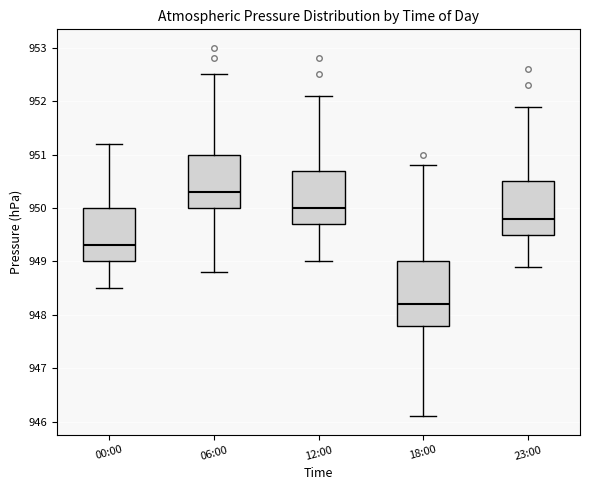

Reading left to right, read every box against the y-axis: the position of its median line, the range the box covers, and the ends of its whiskers. The values are not printed on the chart, so give them approximately, as read against the axis.

00:00: median 949.3, box 949.0 to 950.0, whiskers 948.5 to 951.2
06:00: median 950.3, box 950.0 to 951.0, whiskers 948.8 to 952.5
12:00: median 950.0, box 949.7 to 950.7, whiskers 949.0 to 952.1
18:00: median 948.2, box 947.8 to 949.0, whiskers 946.1 to 950.8
23:00: median 949.8, box 949.5 to 950.5, whiskers 948.9 to 951.9